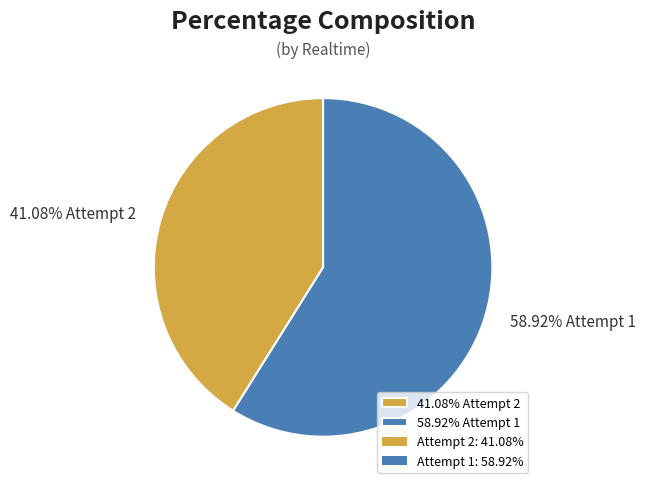

Does 41.08% Attempt 2 represent more than half of the total?

No